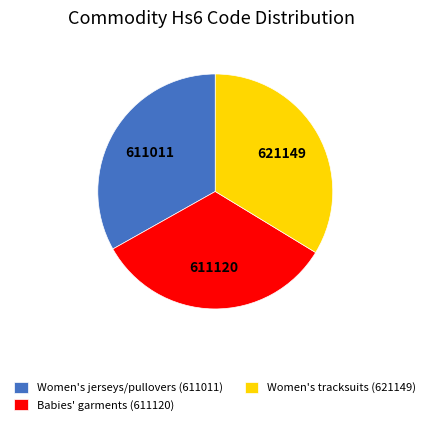

How many segments does this pie chart have?

3